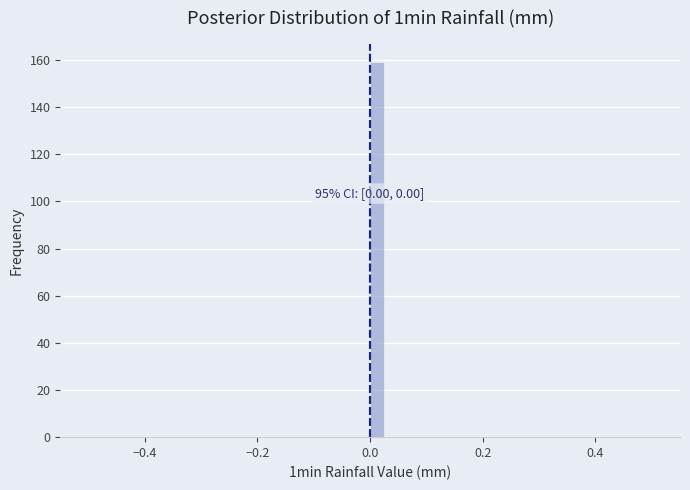

Read against the x-axis, roughly where is the centre of the tallest bar?

0.02